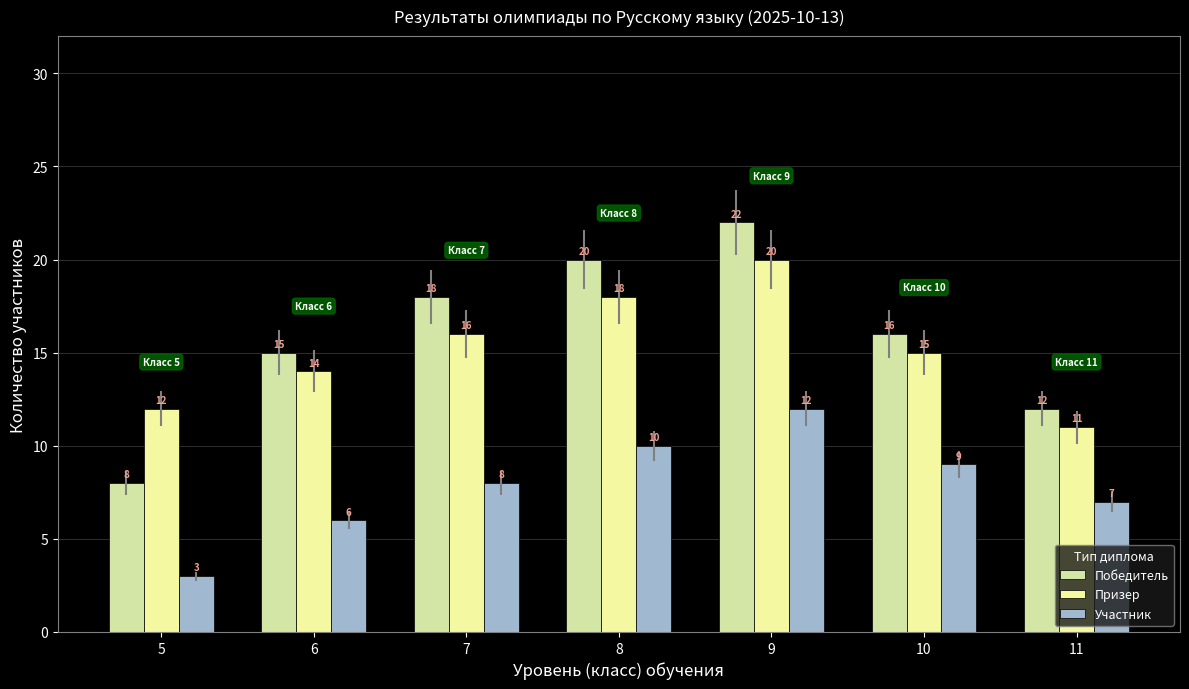

What is the spread (max minus min) of values at 9?

10